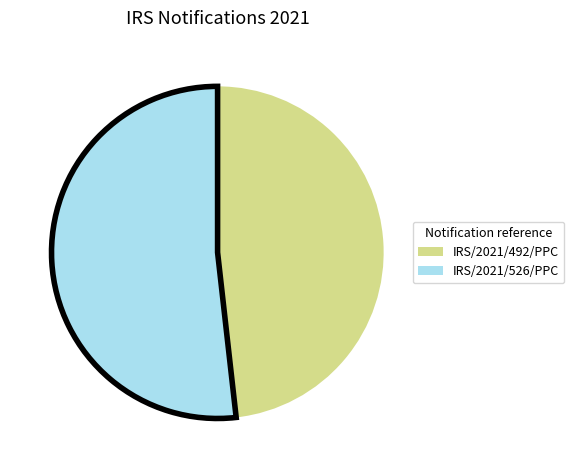

Rank the categories by value from highest to lowest.

IRS/2021/526/PPC, IRS/2021/492/PPC